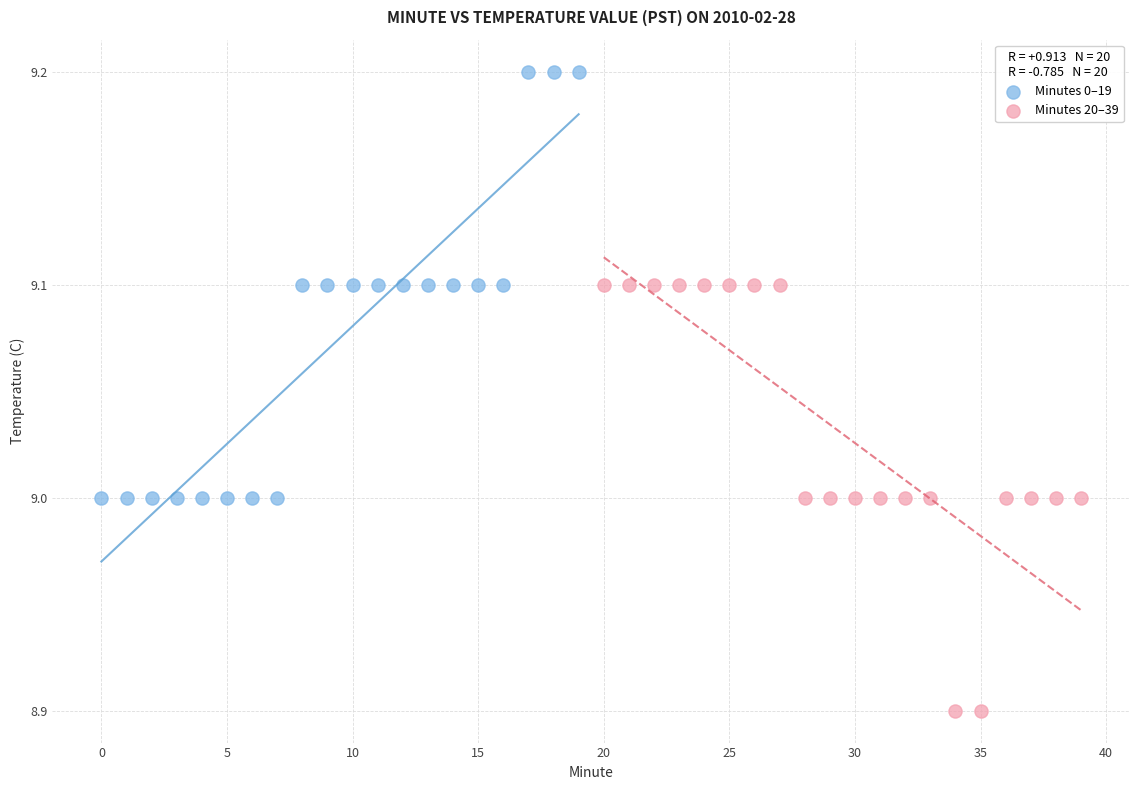

Which series contains the lowest Y value?

Minutes 20–39